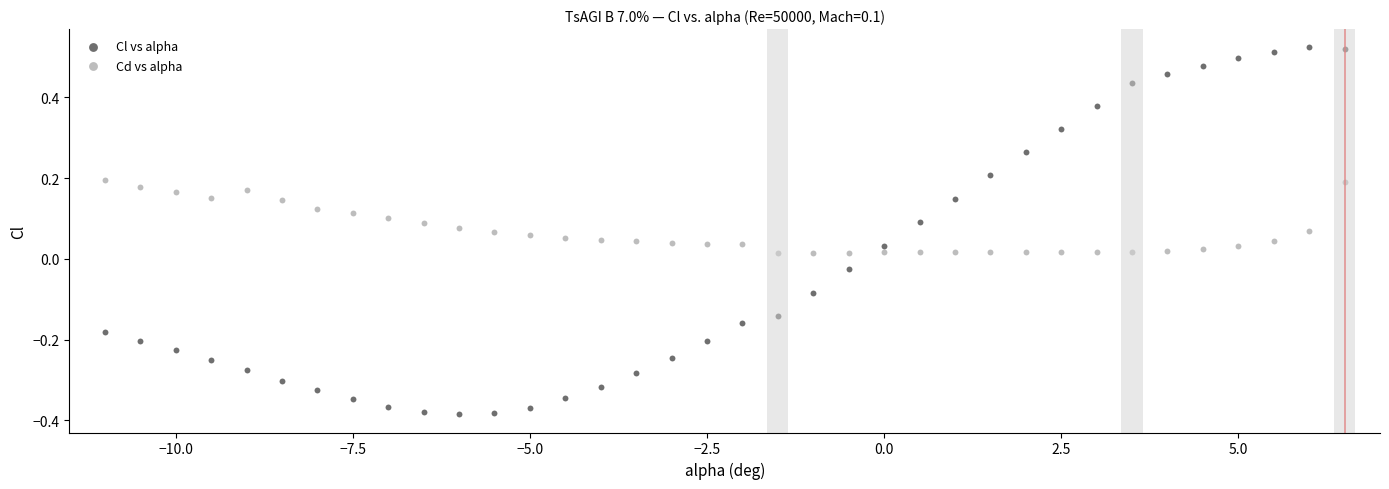

What is the X range (max minus min) for the scatter plot?

17.5